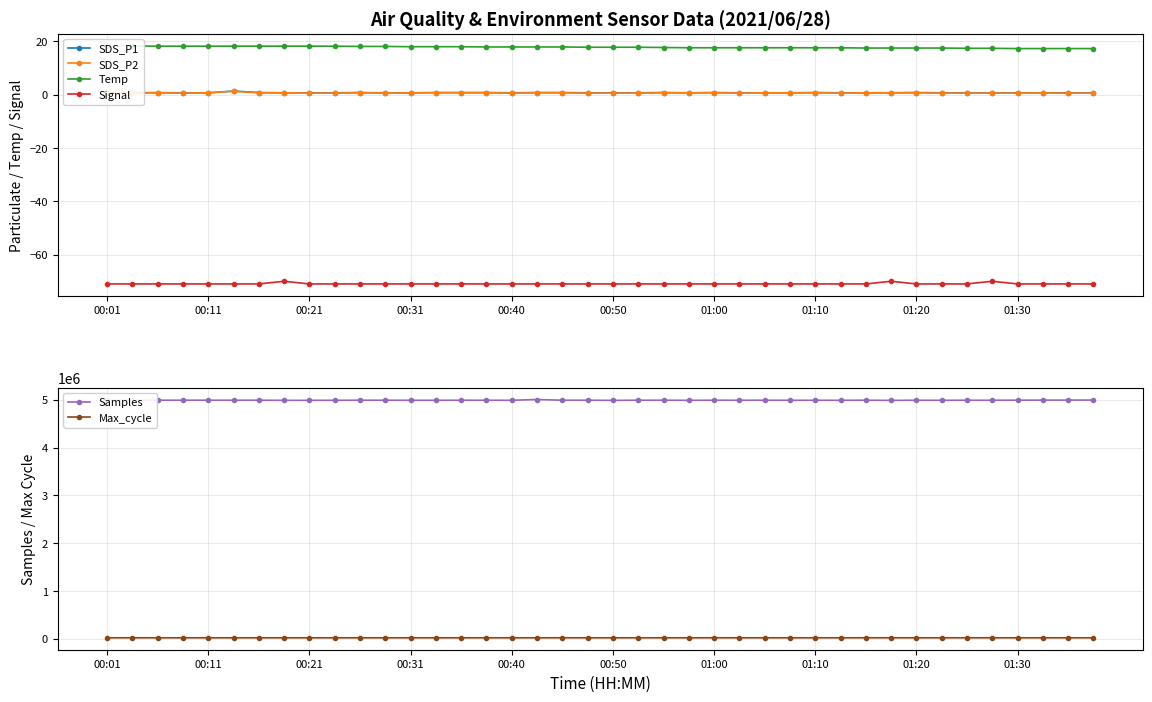

What is the minimum value shown in the chart?

-71.0